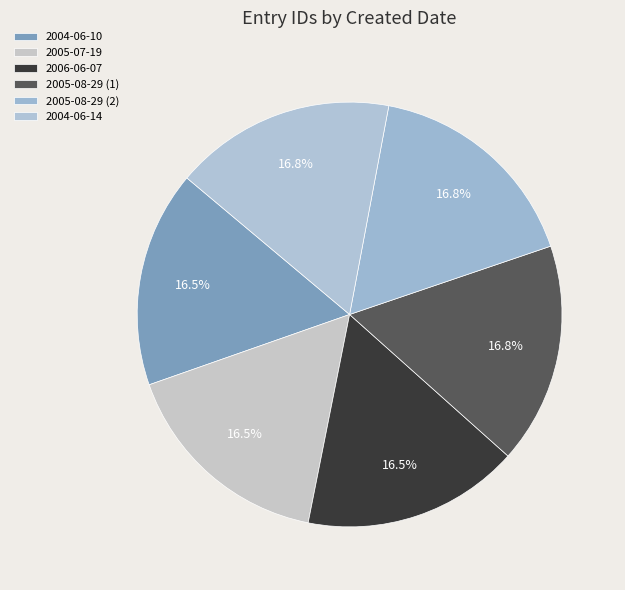

Which slice is the largest?

2004-06-14